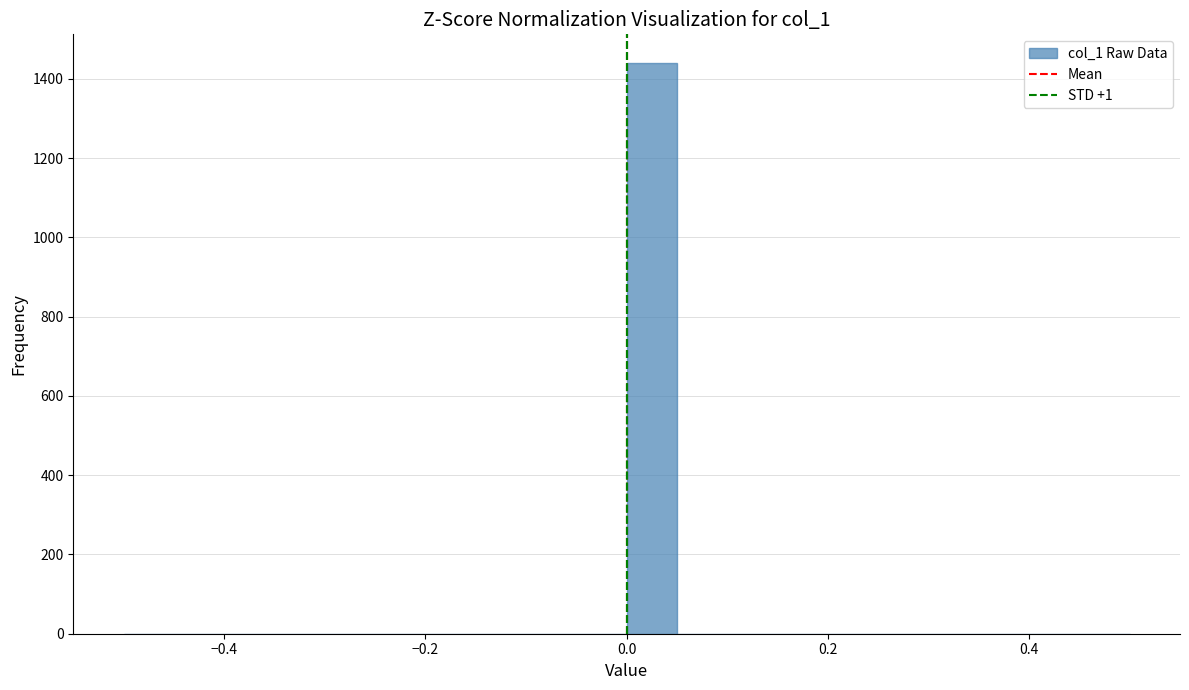

Read against the x-axis, roughly where is the centre of the tallest bar?

0.02